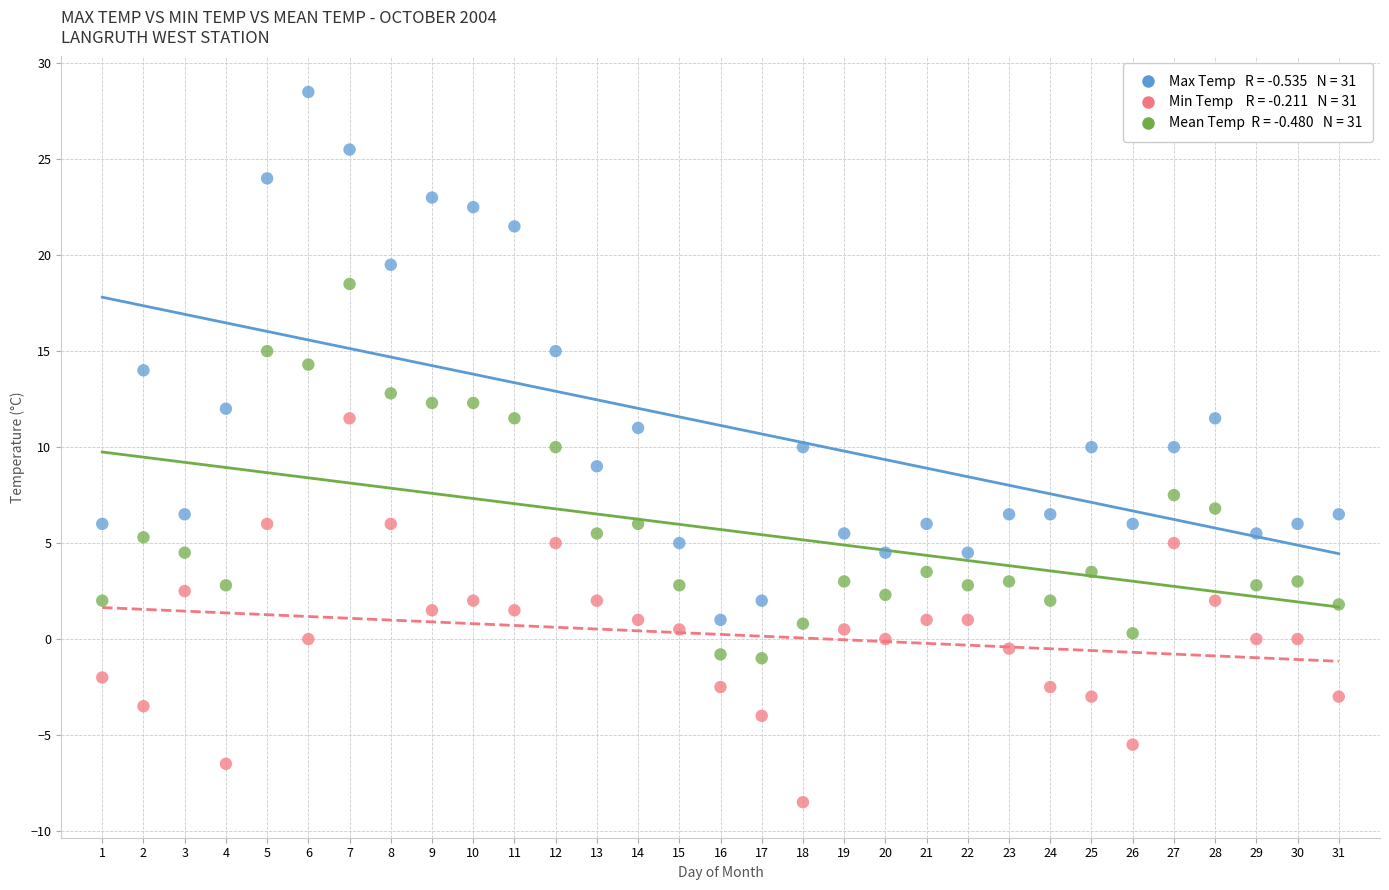

Across all data points, what is the range of Y values (max minus min)?

37.0